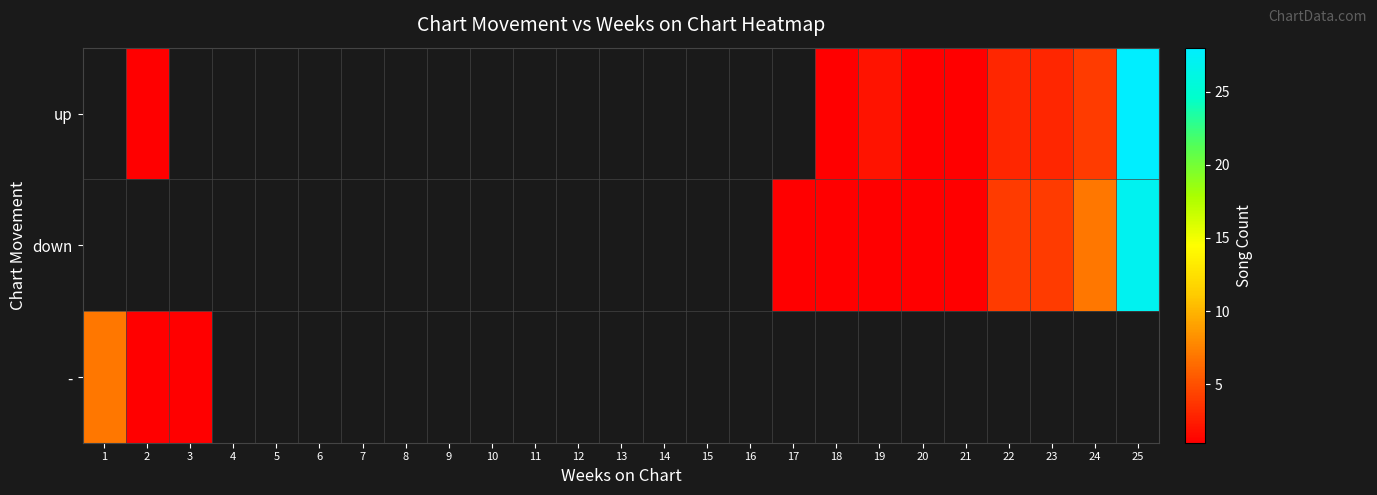

Rank the series at 2 from highest to lowest value.

up, down, -